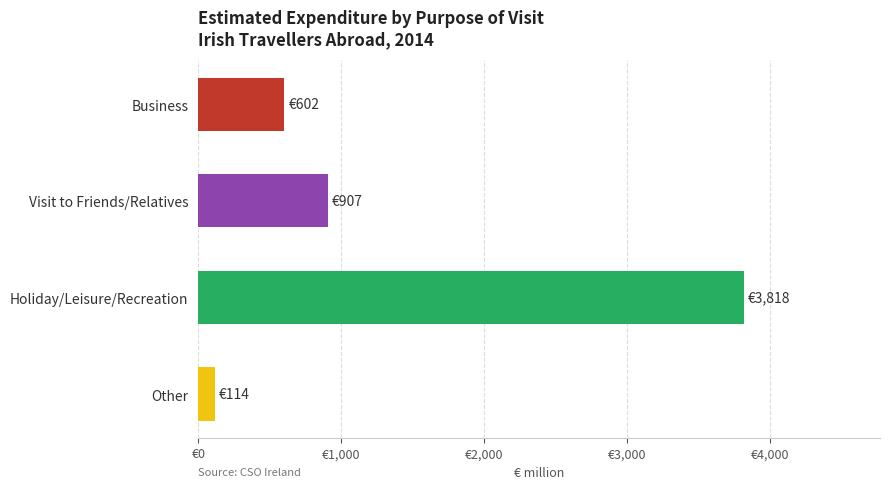

Rank the categories by value from highest to lowest.

Holiday/Leisure/Recreation, Visit to Friends/Relatives, Business, Other